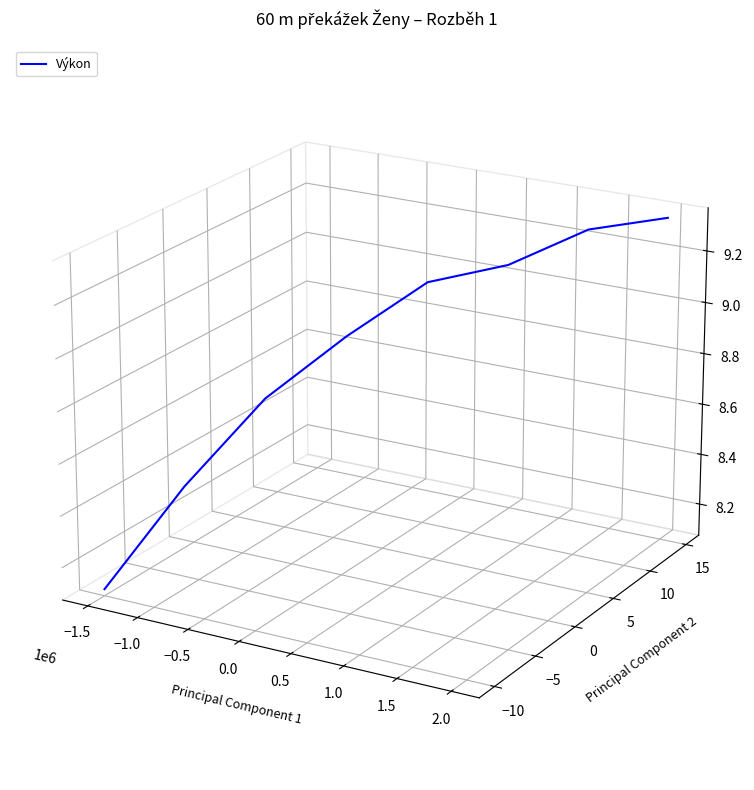

Does the chart display data point markers on the line(s)?

No